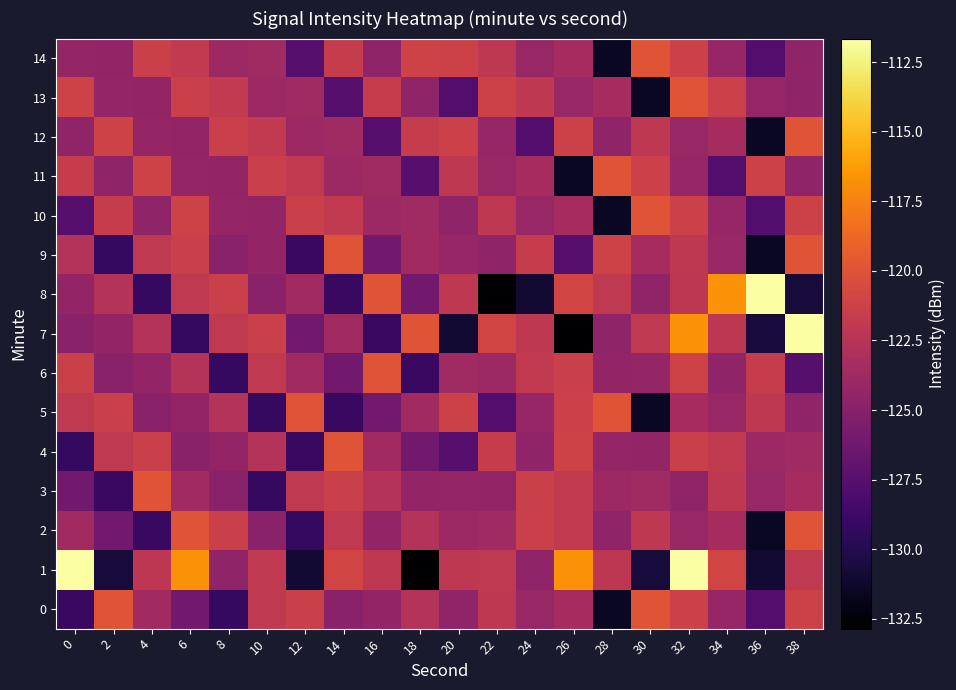

What is the maximum value shown in the chart?

-111.7